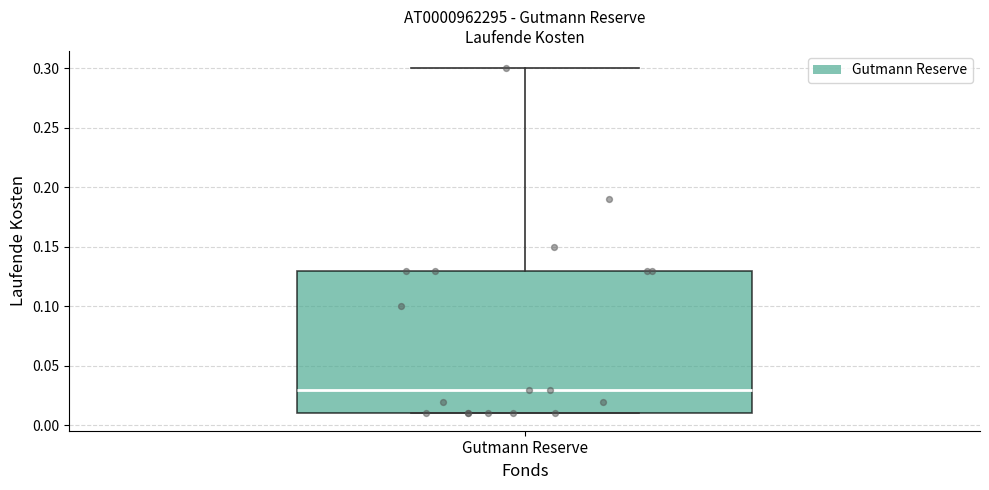

Transcribe this box plot: give where the median line is, the range the box spans, and where the two whiskers end, as read against the y-axis. The values are not printed on the chart, so give them approximately, as read against the axis.

median 0.03, box 0.01 to 0.13, whiskers 0.01 to 0.30